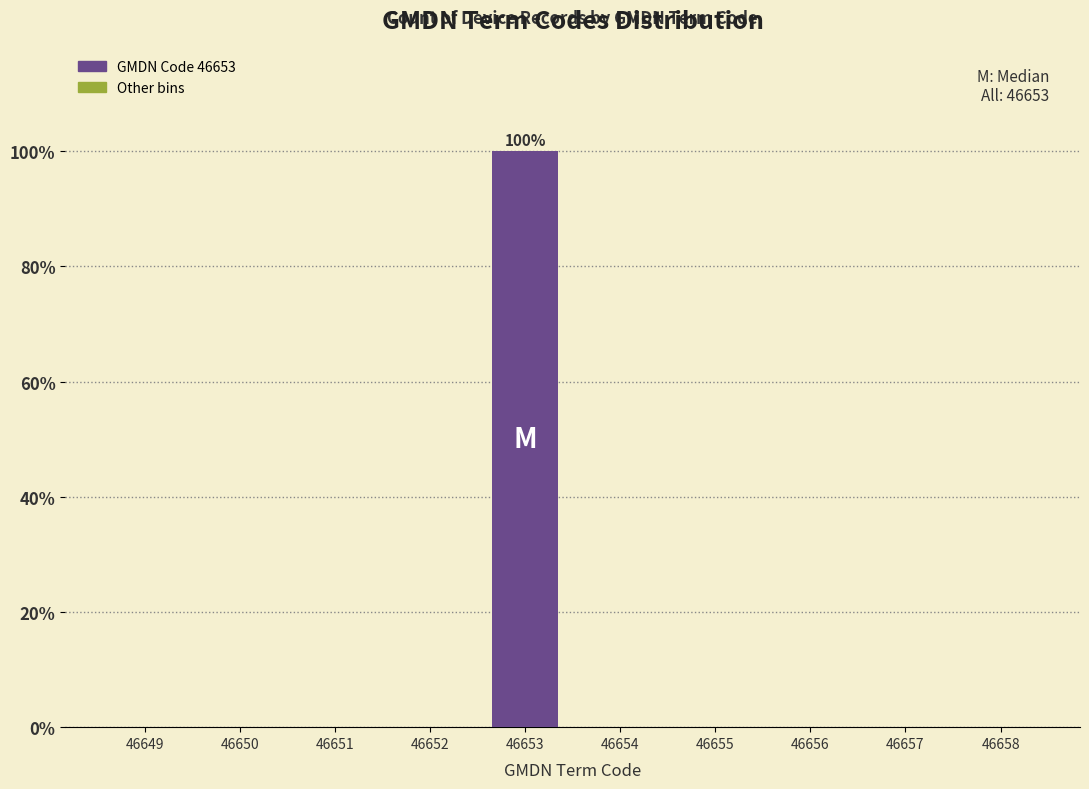

Over which range of the x-axis is the bar tallest?

46652.5 to 46653.5